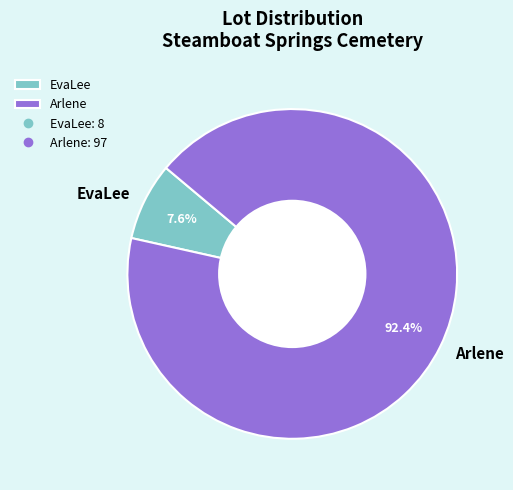

True or false: EvaLee accounts for 8% of the total.

True